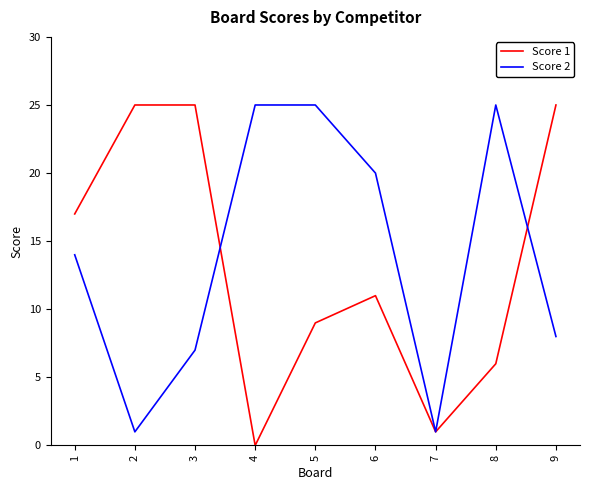

How many lines are shown in the chart?

2